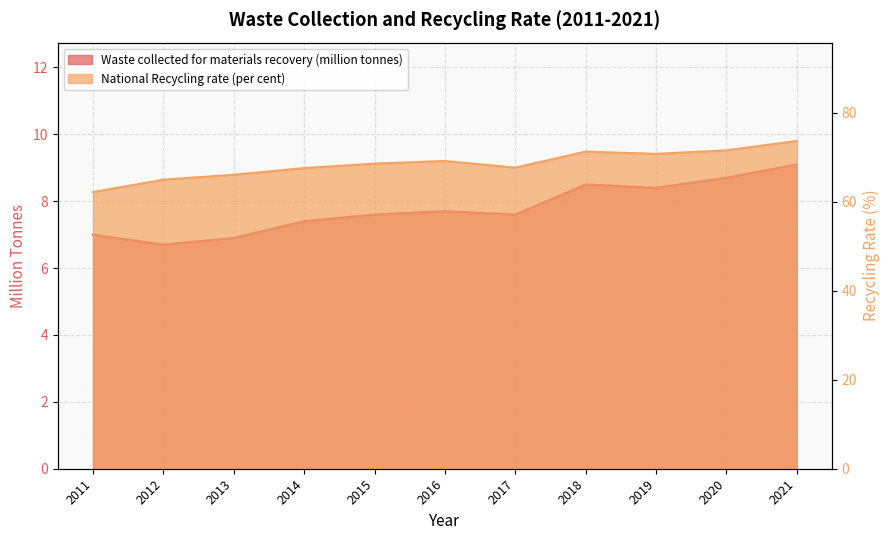

Is it true that National Recycling rate (per cent) equals 93.4 at 2013?

False